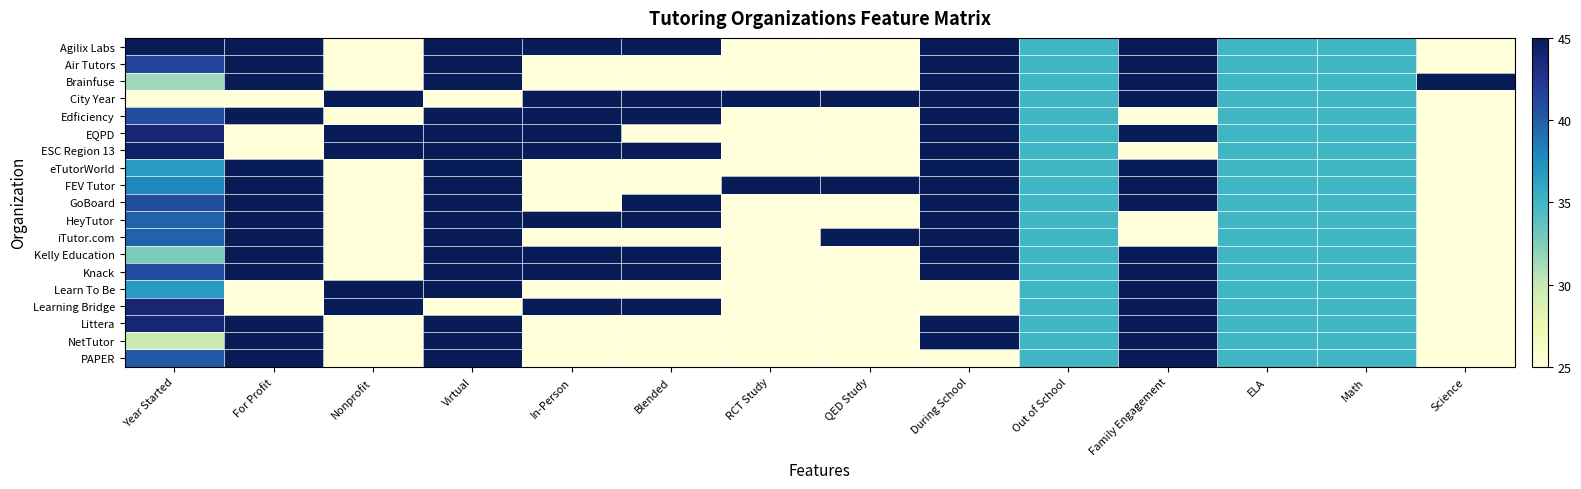

Which series has the widest spread of values?

Agilix Labs